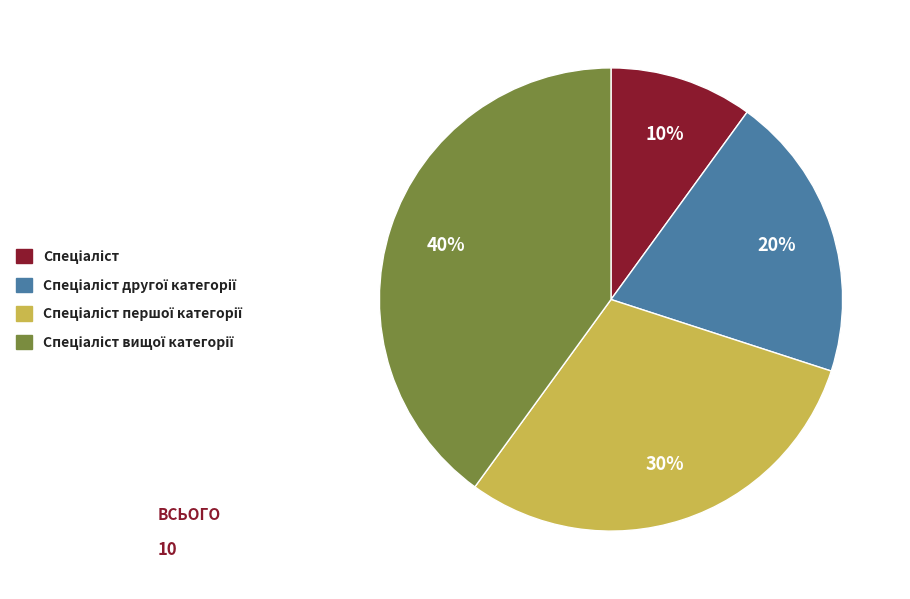

To the nearest percent, what is the average slice percentage?

25%